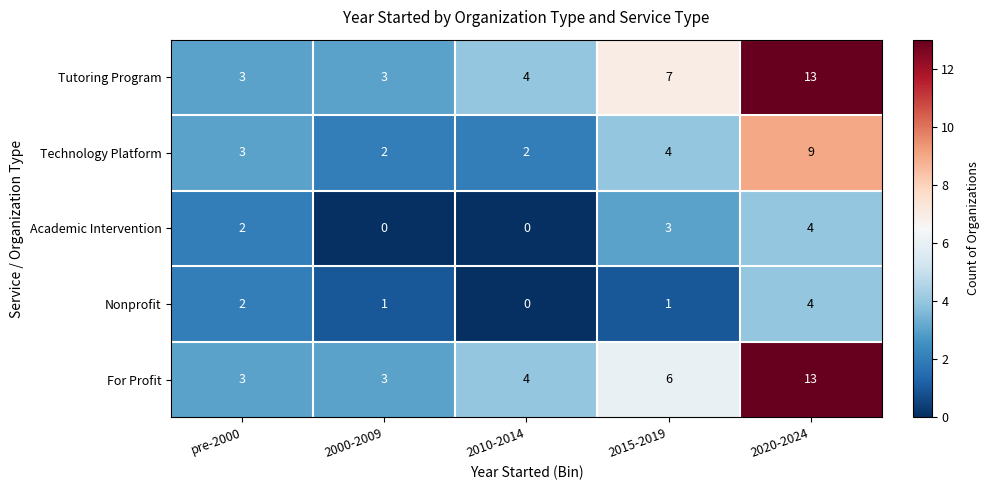

At which category does the chart reach its peak across all series?

2020-2024